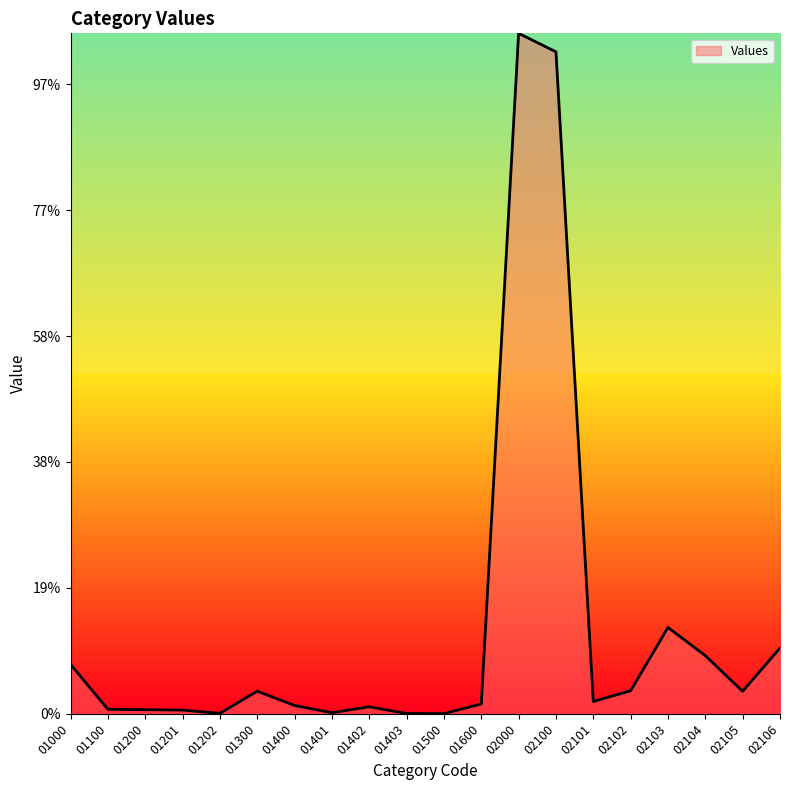

Reading left to right, extract all data points from this chart.

01000=392.7	01100=35.7	01200=32.6	01201=29.4	01202=3.2	01300=179.6	01400=66.2	01401=8.4	01402=55.6	01403=2.1	01500=1.1	01600=77.7	02000=5404.4	02100=5257.4	02101=97.7	02102=182.7	02103=685.7	02104=462.0	02105=178.5	02106=521.9